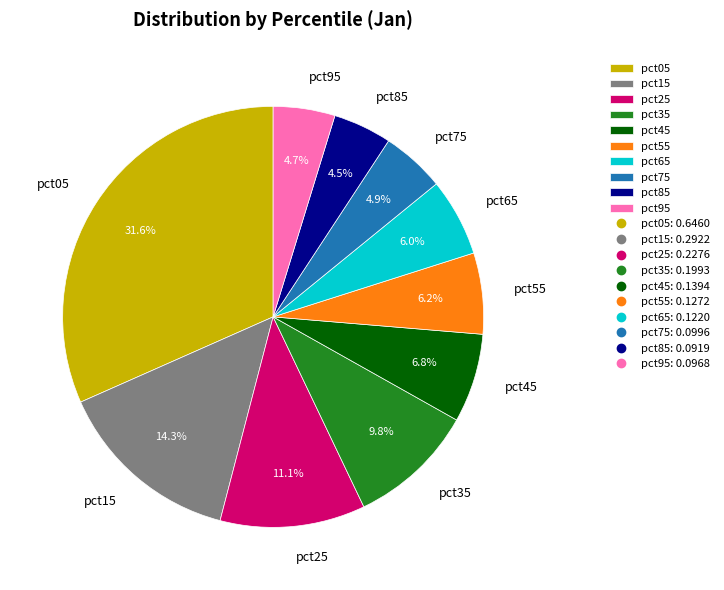

Is the sum of pct05 and pct75 greater than half?

No